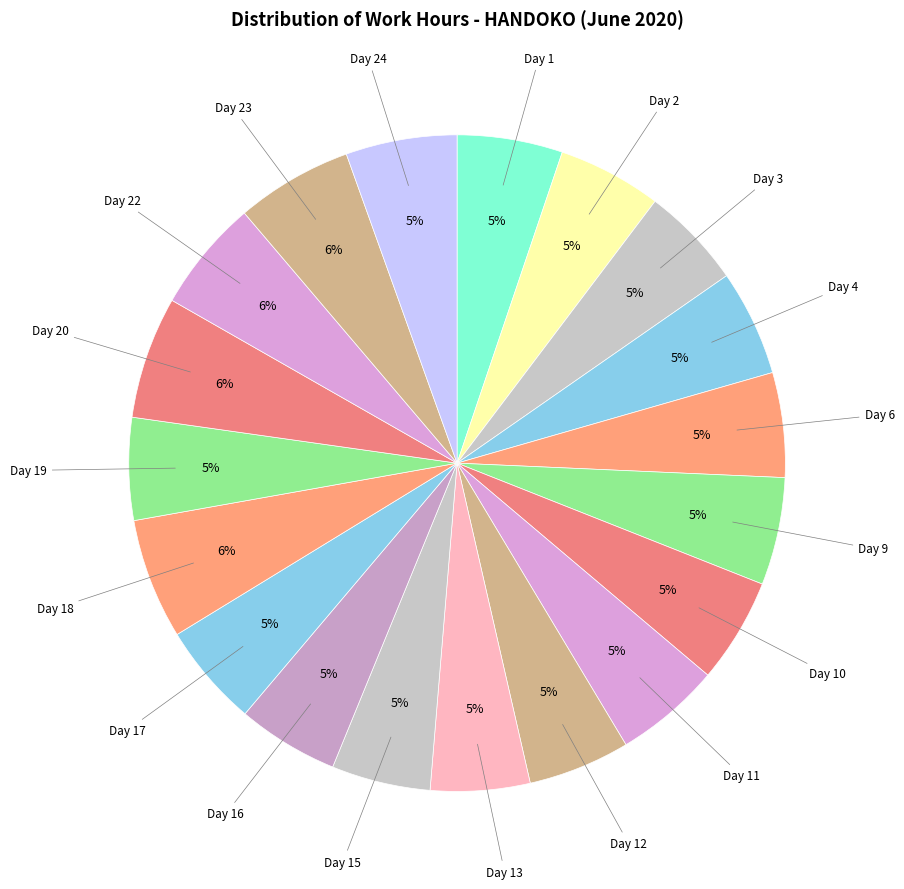

Is there a majority slice in this chart?

No